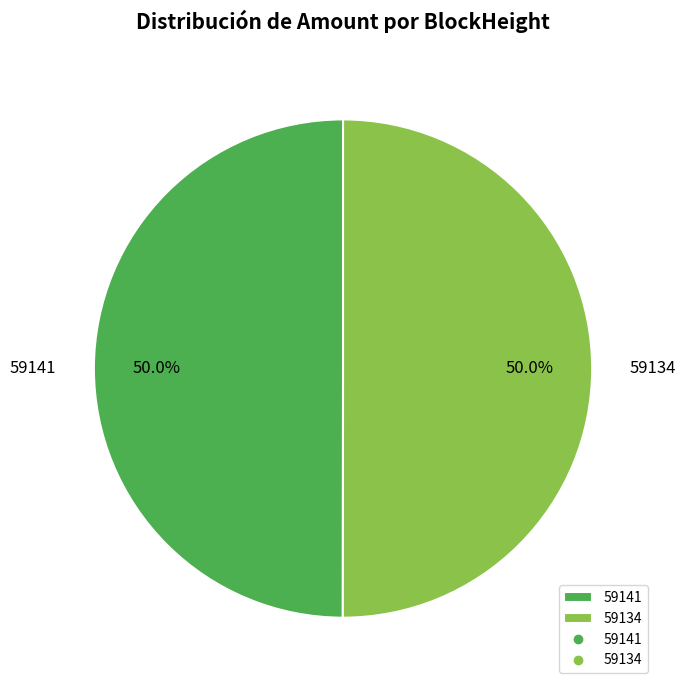

To the nearest percent, what is the difference between the 59141 and 59134 slice percentages?

0%